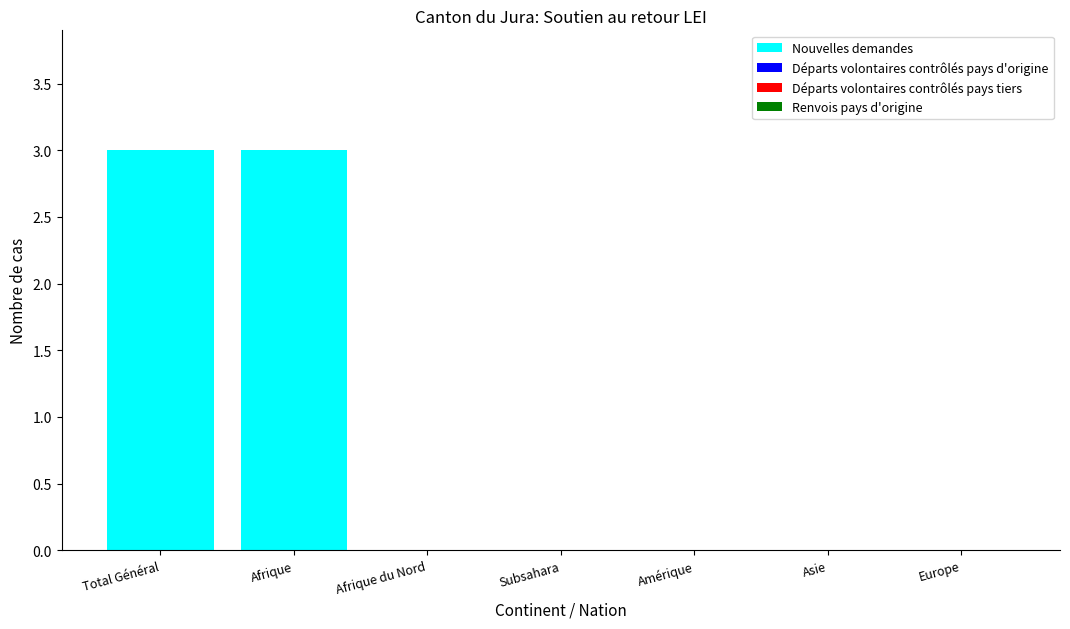

Approximately how many times larger is the value at Afrique compared to Total Général?

1.0